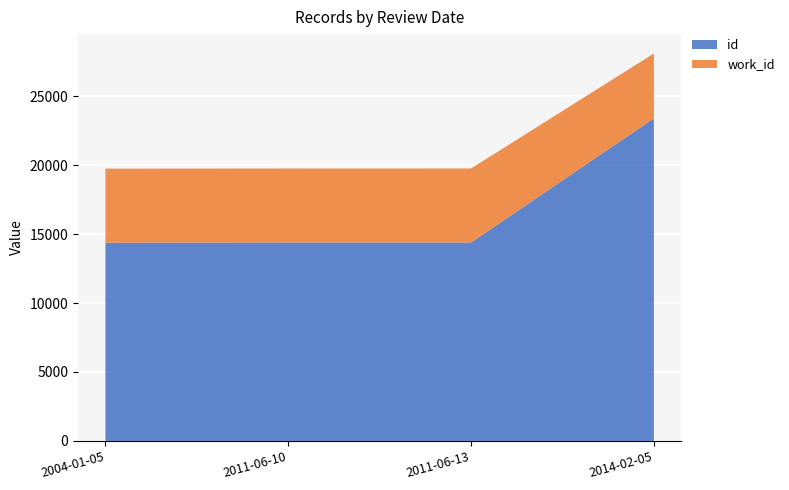

Reading left to right, list all the values displayed in this chart.

id: 2004-01-05=14376	2011-06-10=14387	2011-06-13=14391	2014-02-05=23391
work_id: 2004-01-05=5366	2011-06-10=5366	2011-06-13=5366	2014-02-05=4702